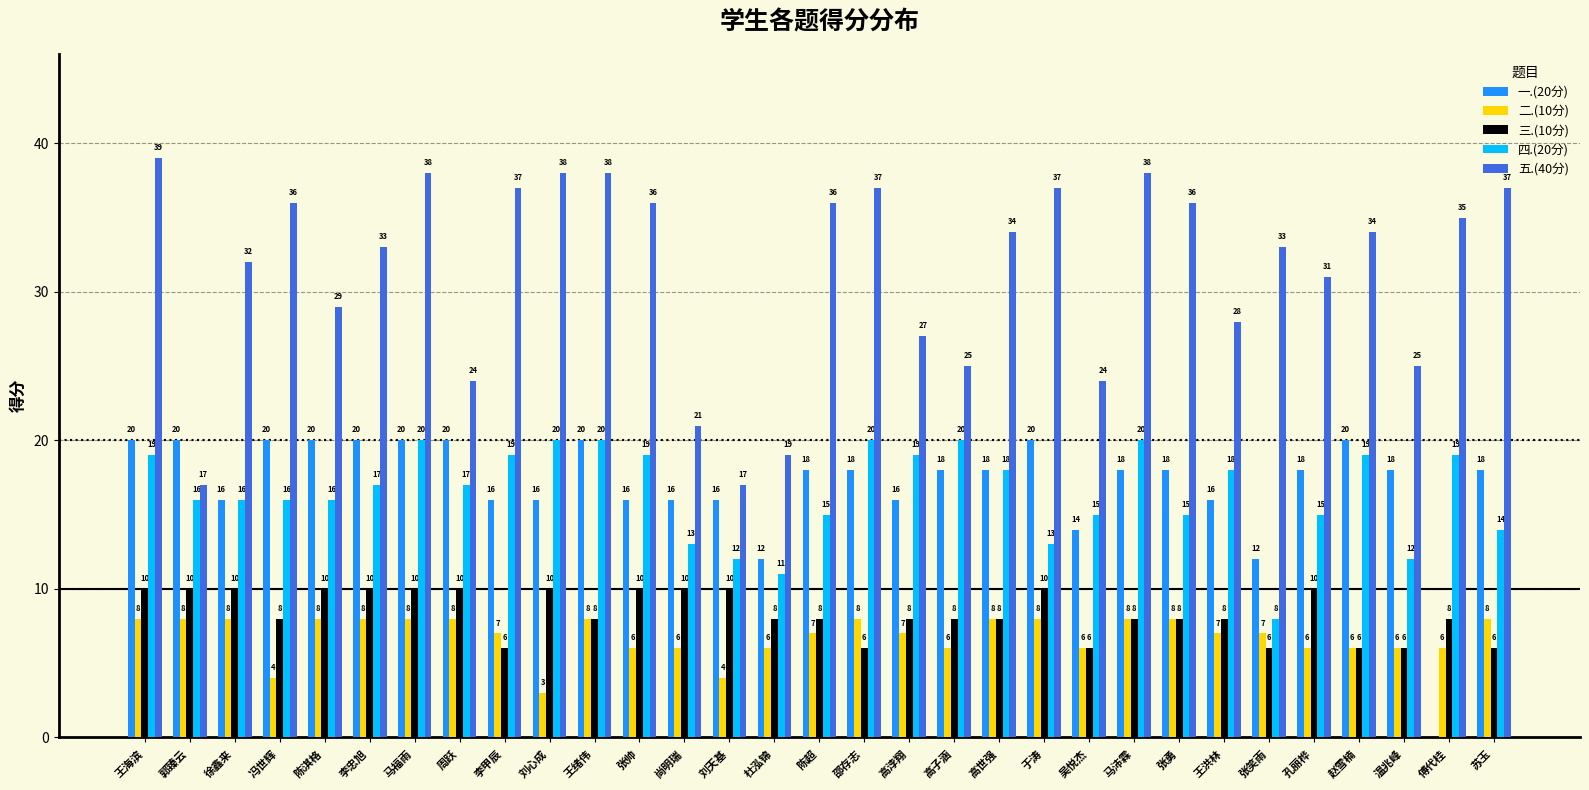

Is it true that 五.(40分) equals 24 at 吴悦杰?

True